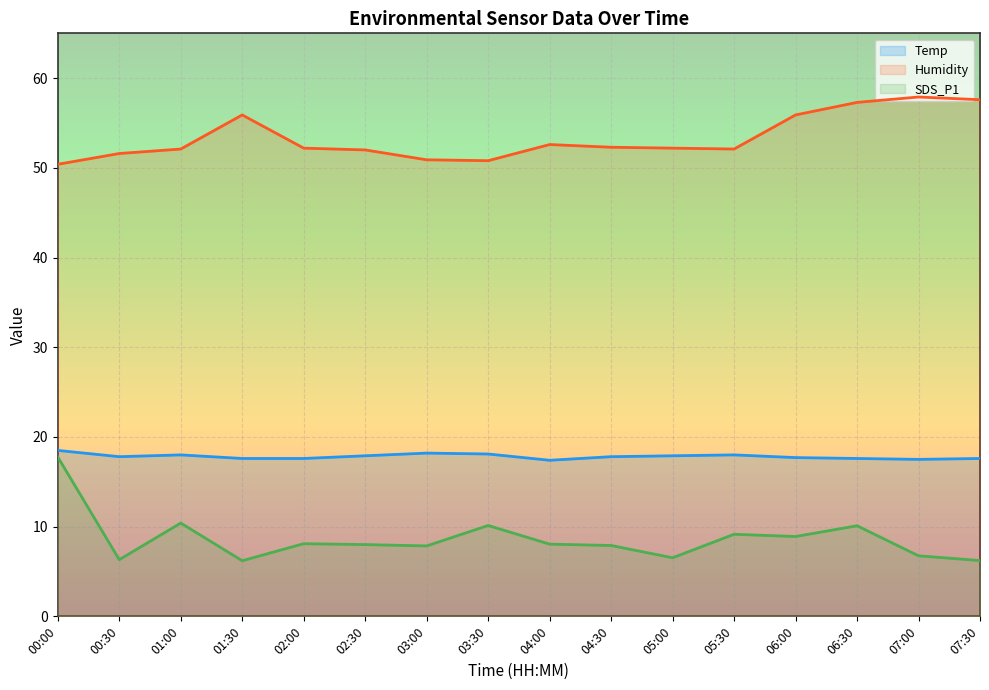

Read the Humidity value at 03:30.

50.8